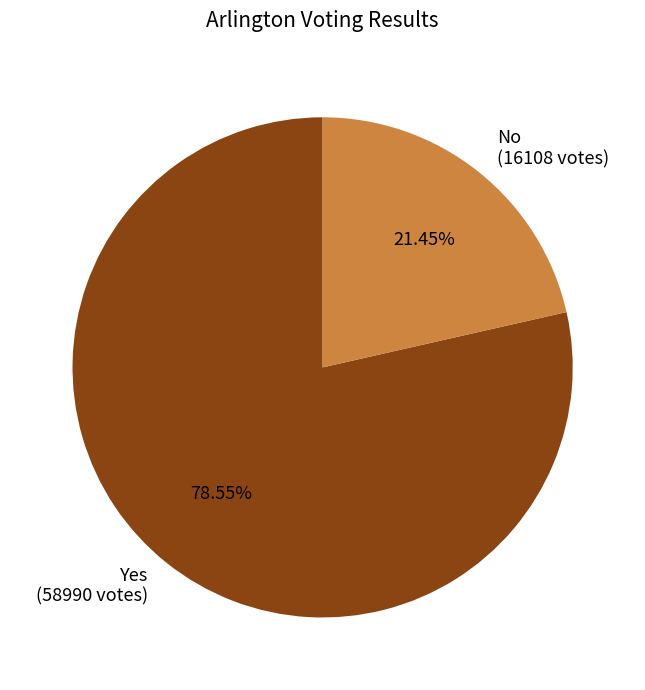

Combined, do Yes (58990 votes) and No (16108 votes) account for over 50%?

Yes